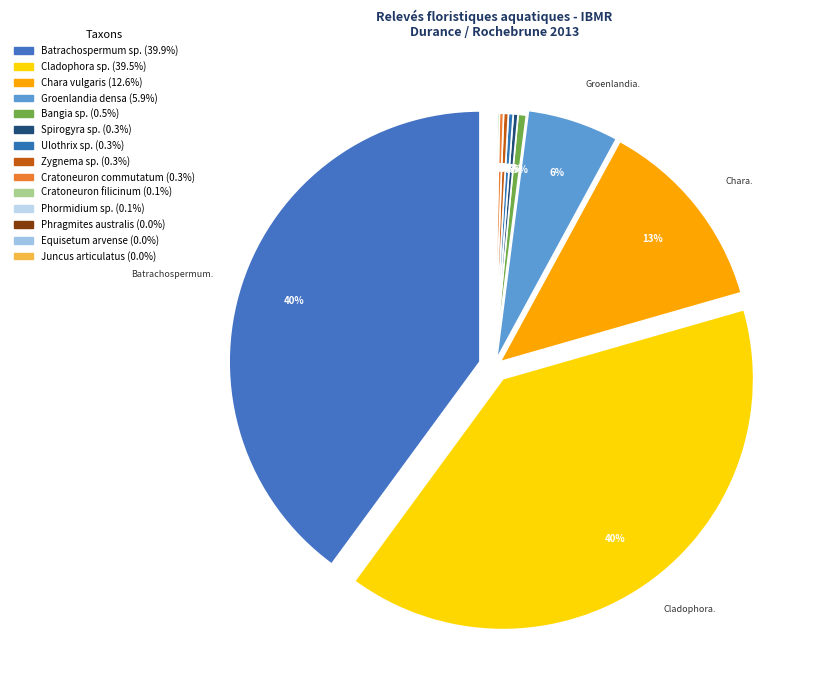

Is Phormidium sp. the majority of the pie?

No